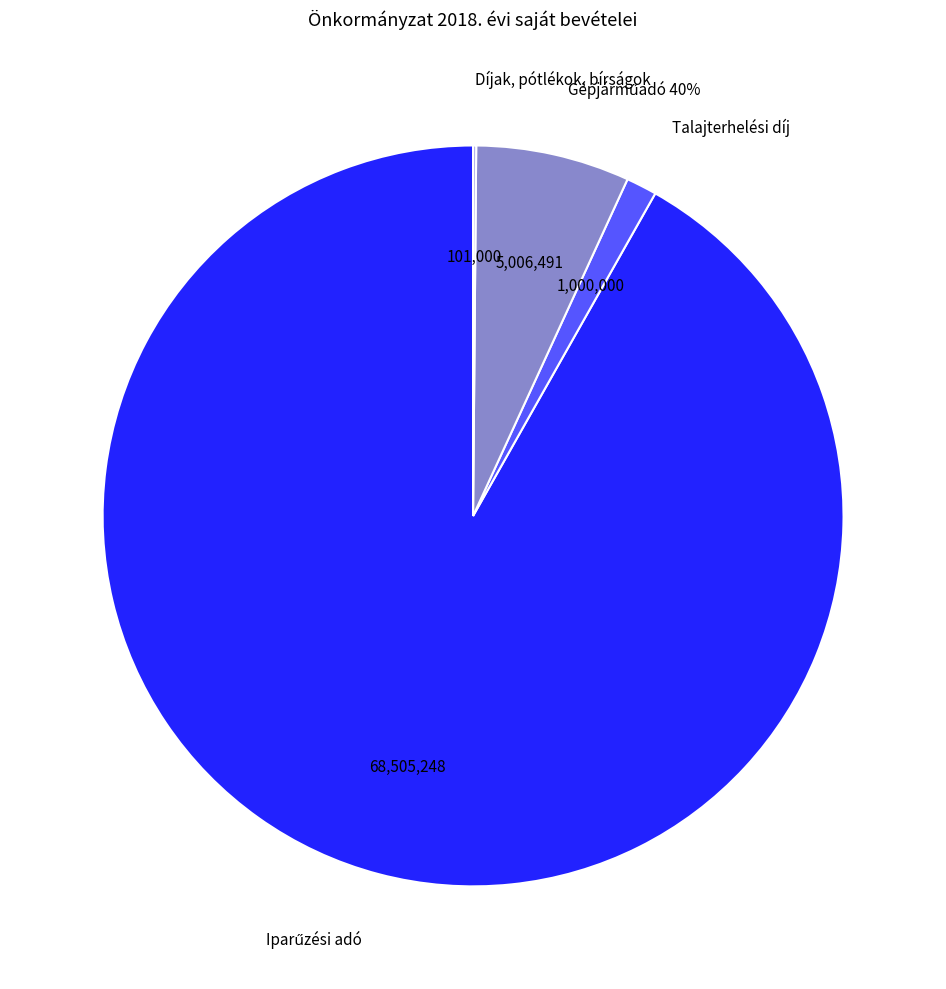

Between Iparűzési adó and Díjak, pótlékok, bírságok, which is larger?

Iparűzési adó